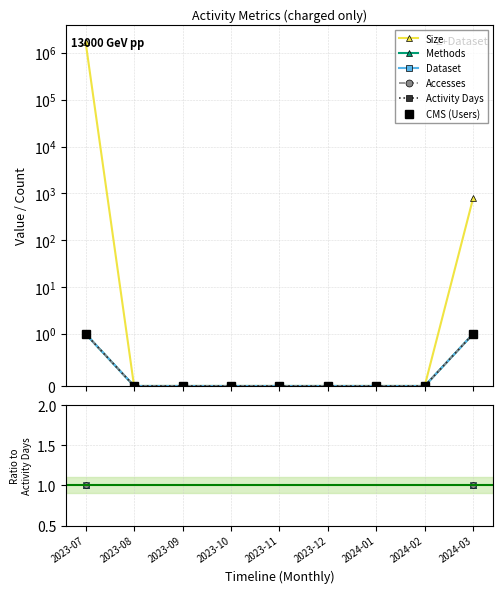

What is the label of the 3rd point from the left?

2023-09